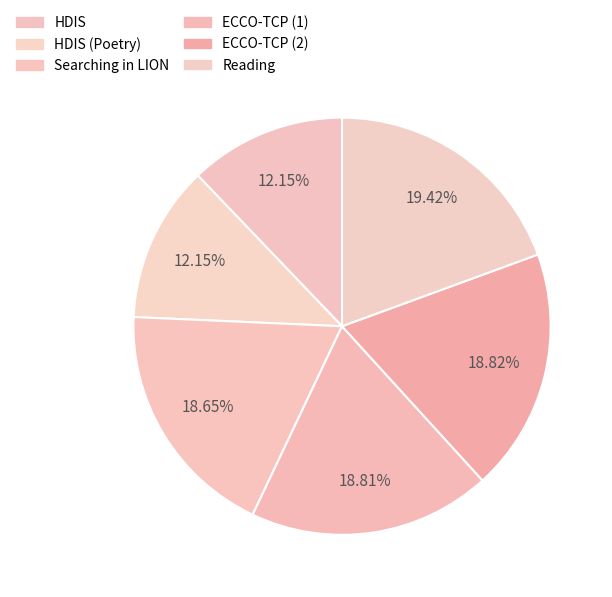

Approximately how many times larger is the value at ECCO-TCP (1) compared to HDIS (Poetry)?

1.5